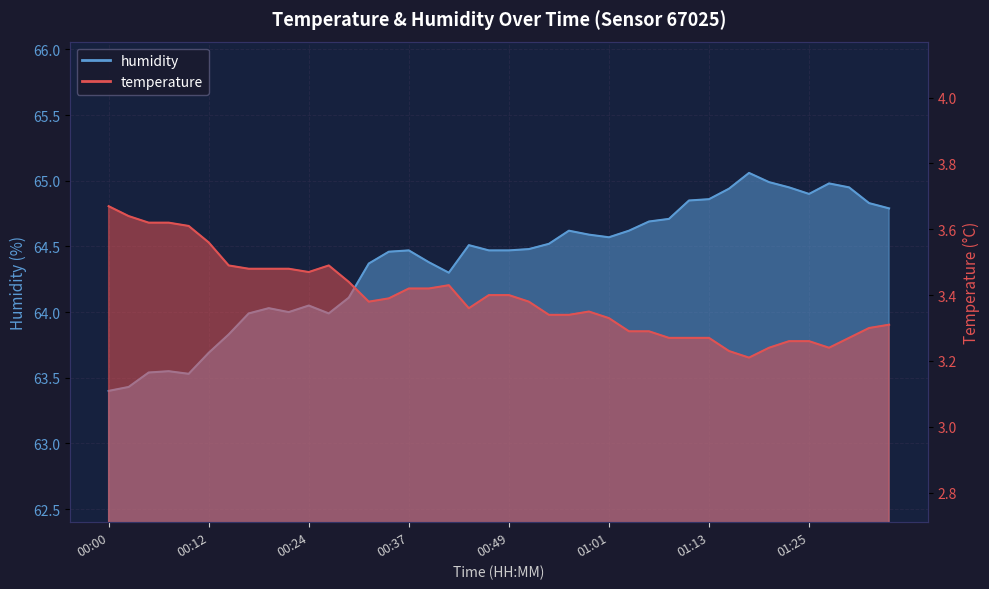

What is the average value of the humidity series?

64.4